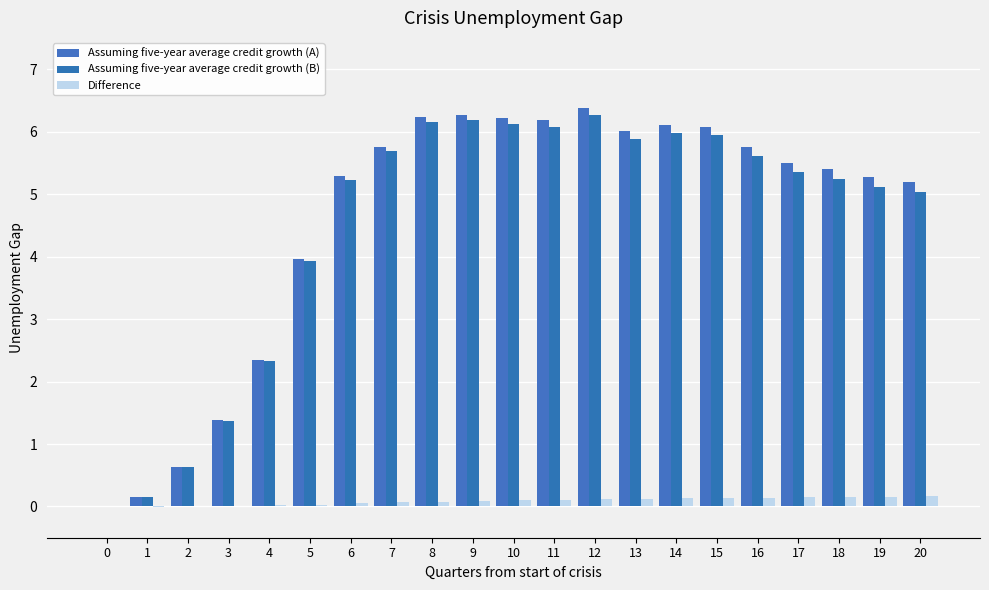

True or false: Assuming five-year average credit growth (B) has a value of 1.4 at 3.

True